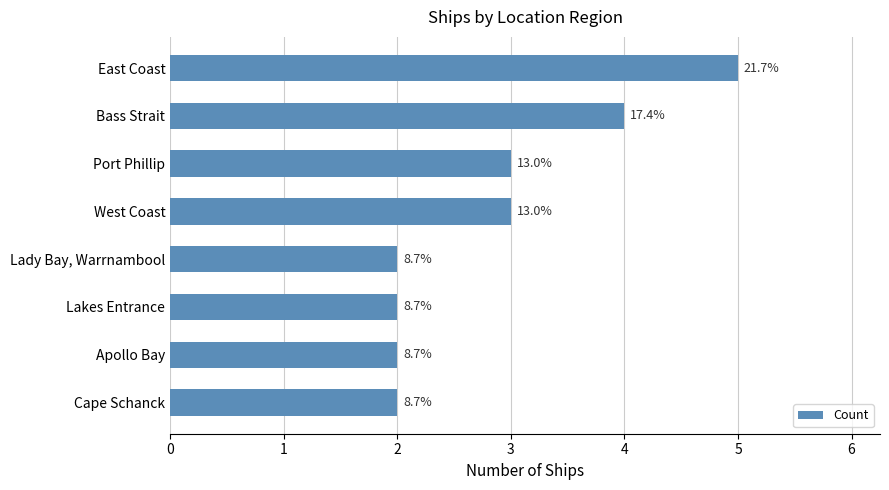

Rank the categories by value from lowest to highest.

Lady Bay, Warrnambool, Lakes Entrance, Apollo Bay, Cape Schanck, Port Phillip, West Coast, Bass Strait, East Coast